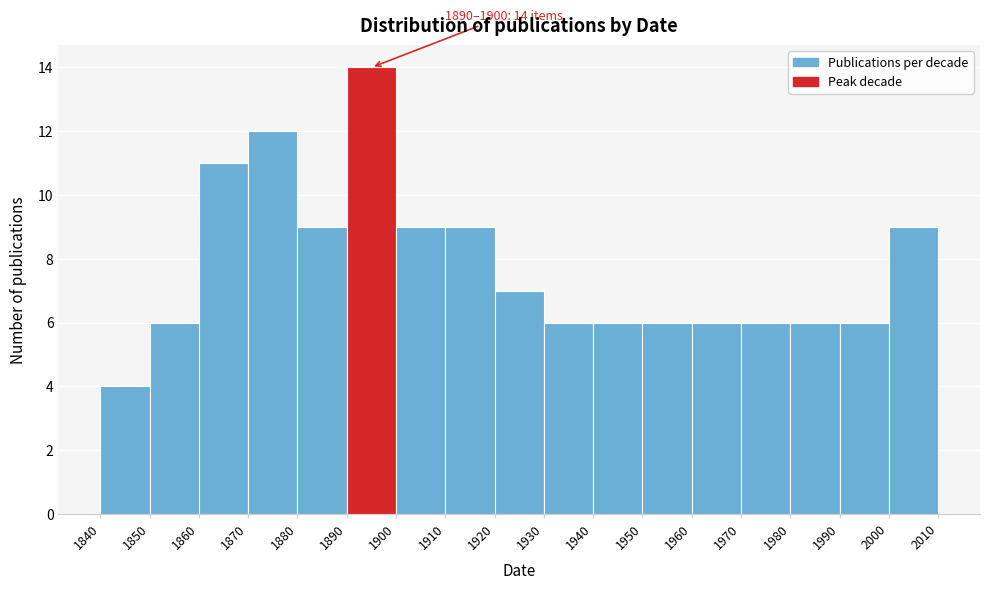

Over which range of the x-axis is the bar tallest?

1890 to 1900